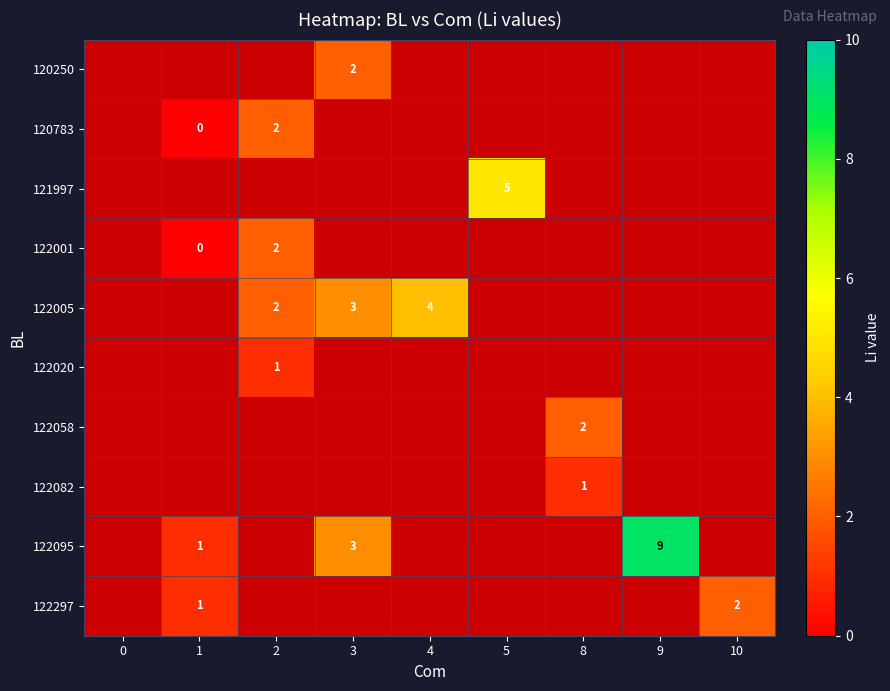

At which category does the chart reach its peak across all series?

9